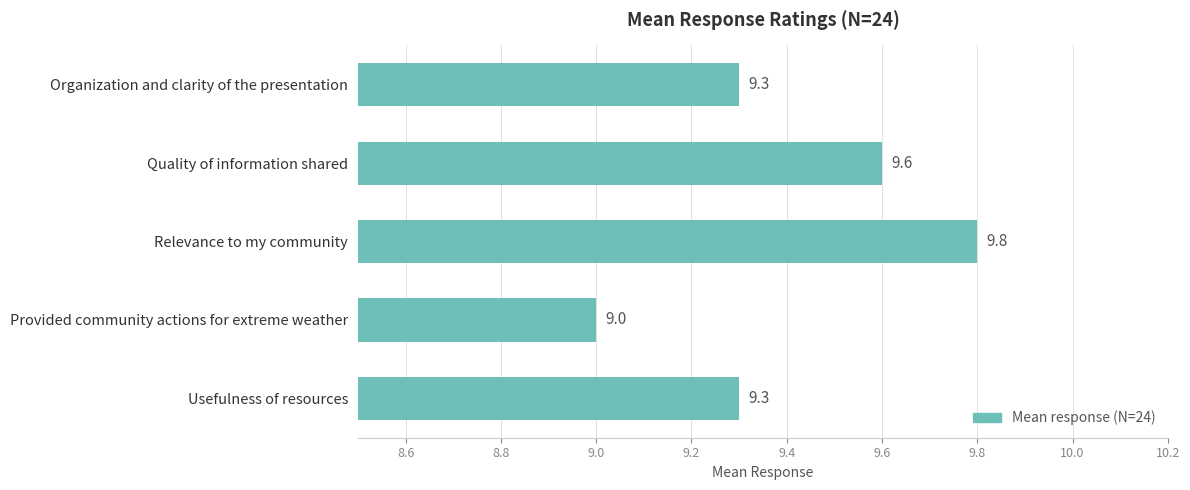

What is the maximum value shown in the chart?

9.8